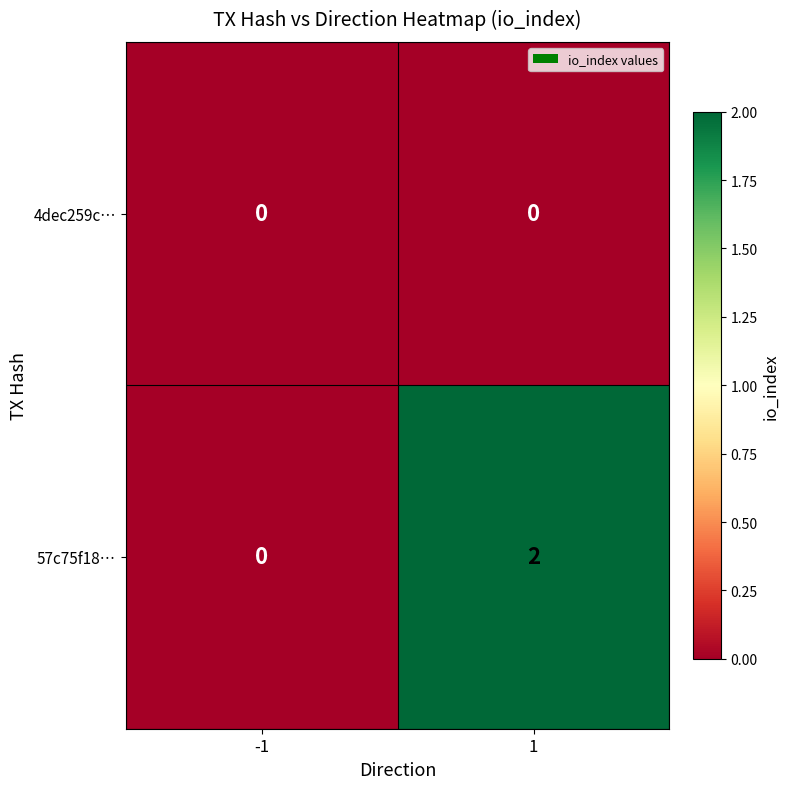

At which category is the sum across all series the highest?

1